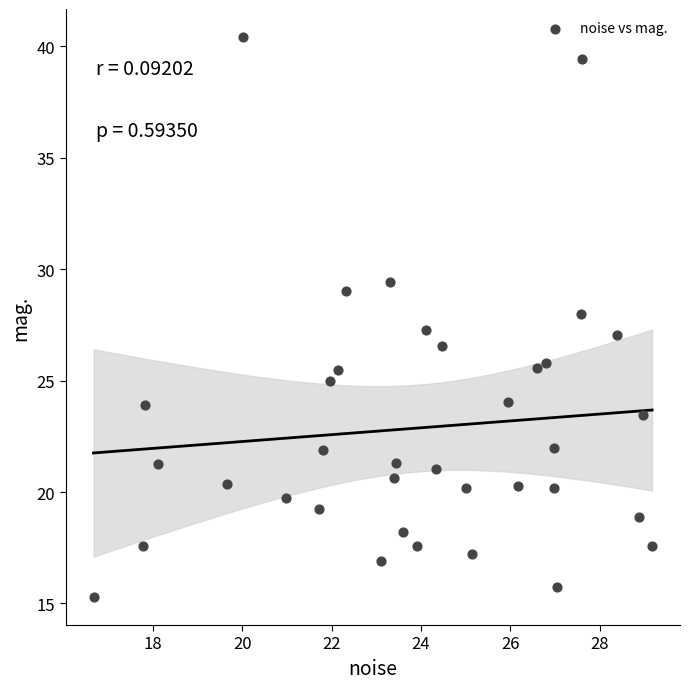

What is the range of Y values (max minus min)?

25.1